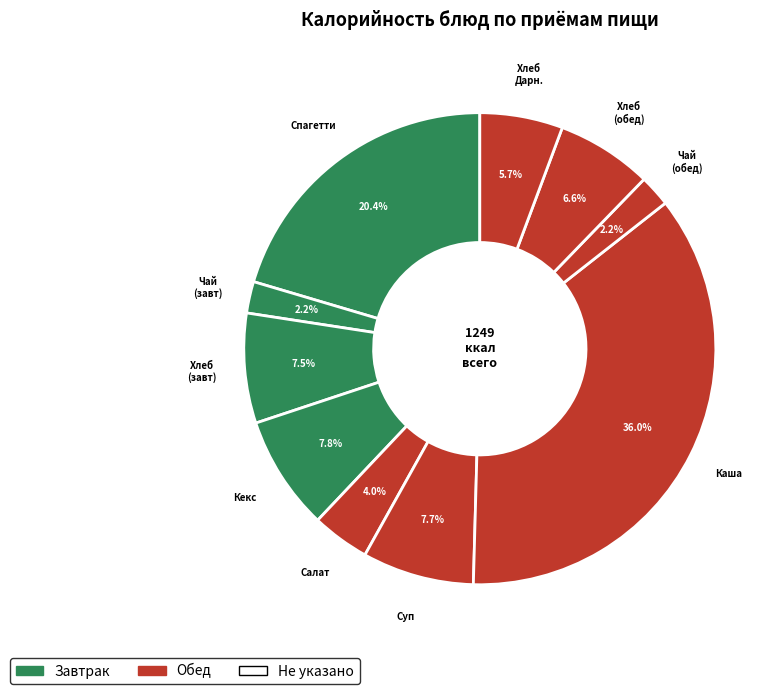

How many slices are in this pie chart?

10